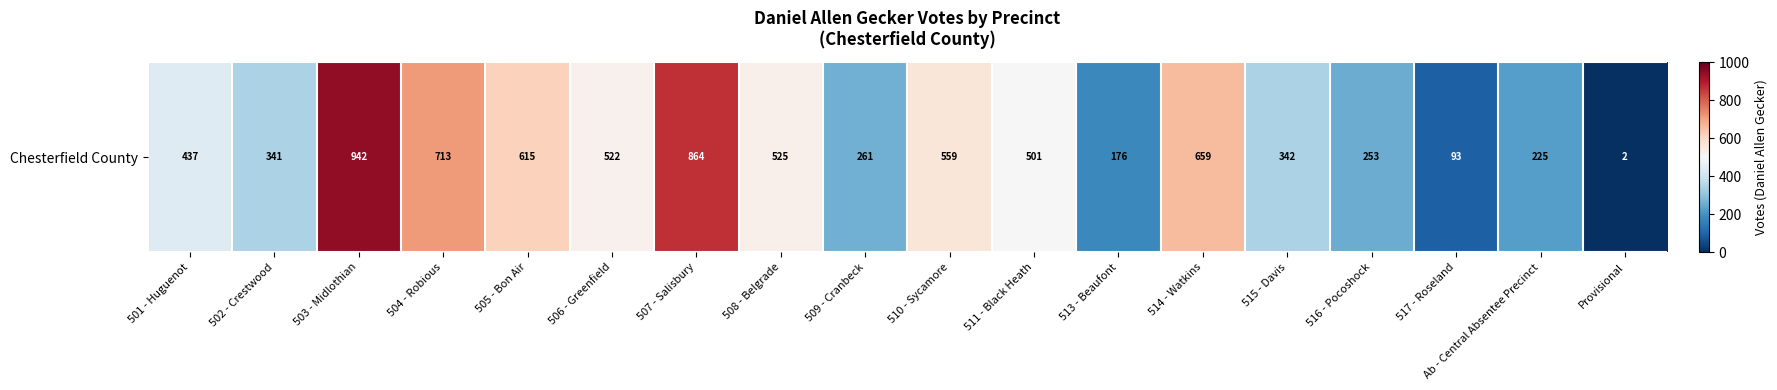

What is the ratio of the value at 517 - Roseland to the value at 502 - Crestwood?

0.3